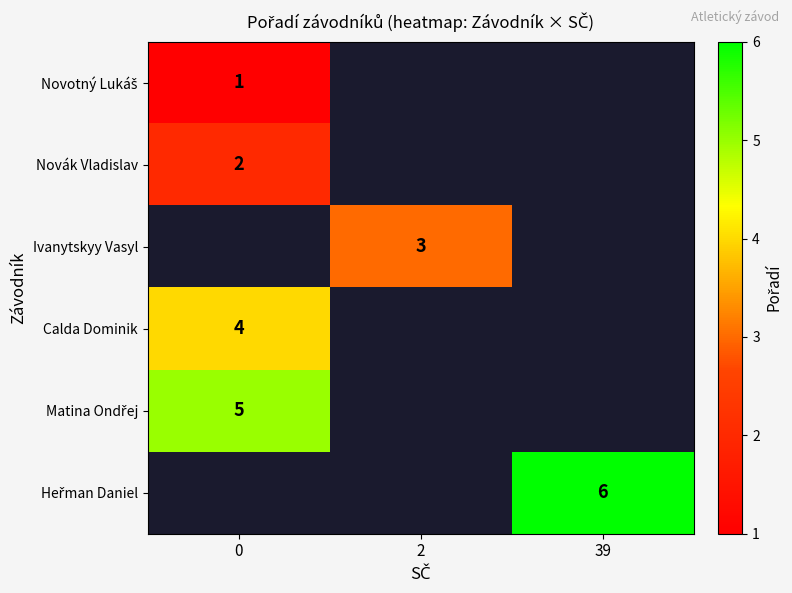

Which has a higher value, 0 or 2?

2